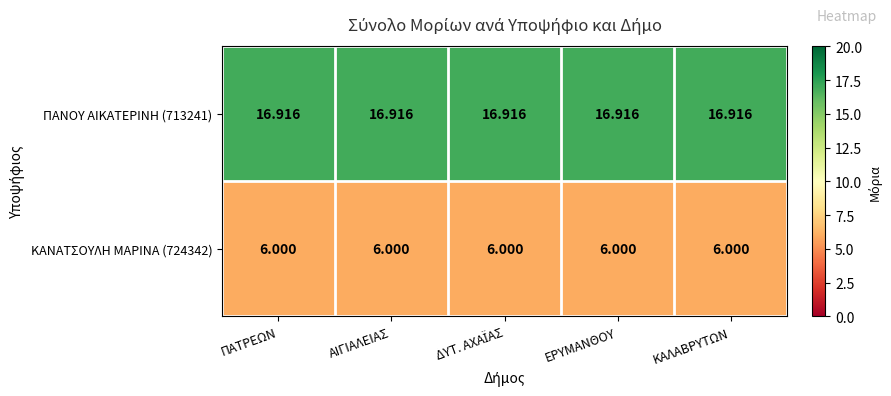

Is the value of ΚΑΝΑΤΣΟΥΛΗ ΜΑΡΙΝΑ (724342) at ΕΡΥΜΑΝΘΟΥ greater than the value of ΠΑΝΟΥ ΑΙΚΑΤΕΡΙΝΗ (713241) at ΚΑΛΑΒΡΥΤΩΝ?

No